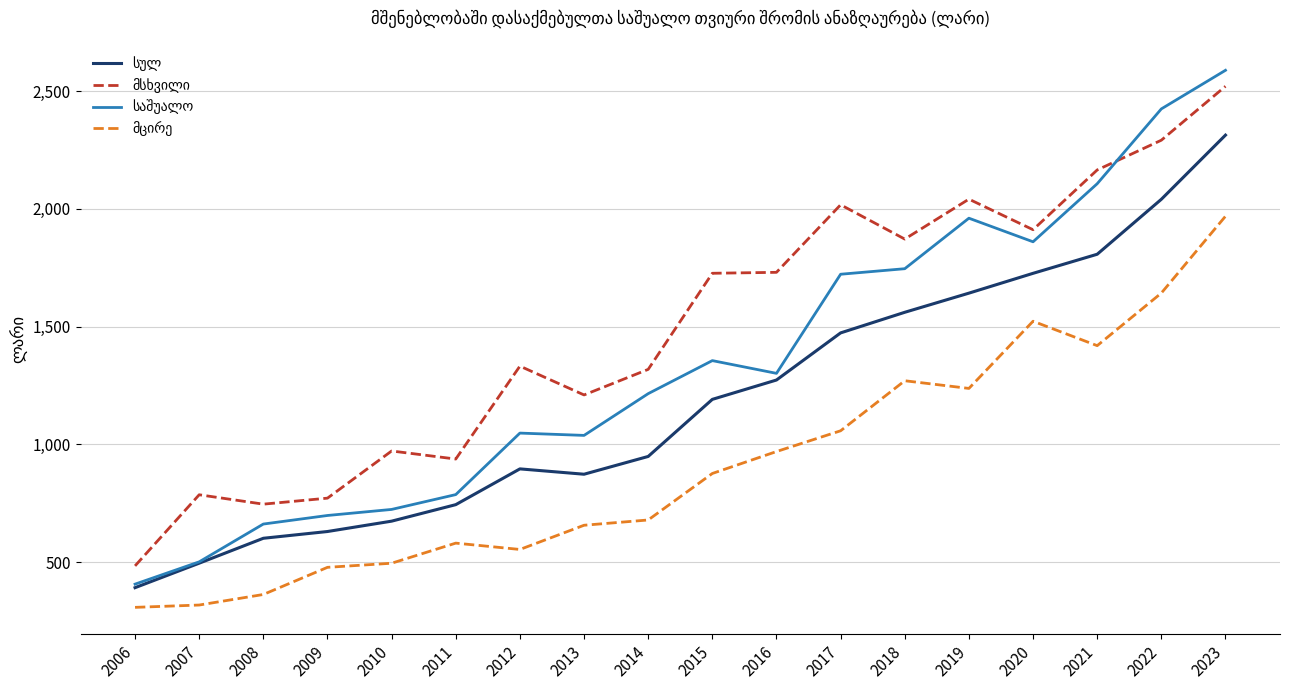

At which category does the chart reach its peak across all series?

2023